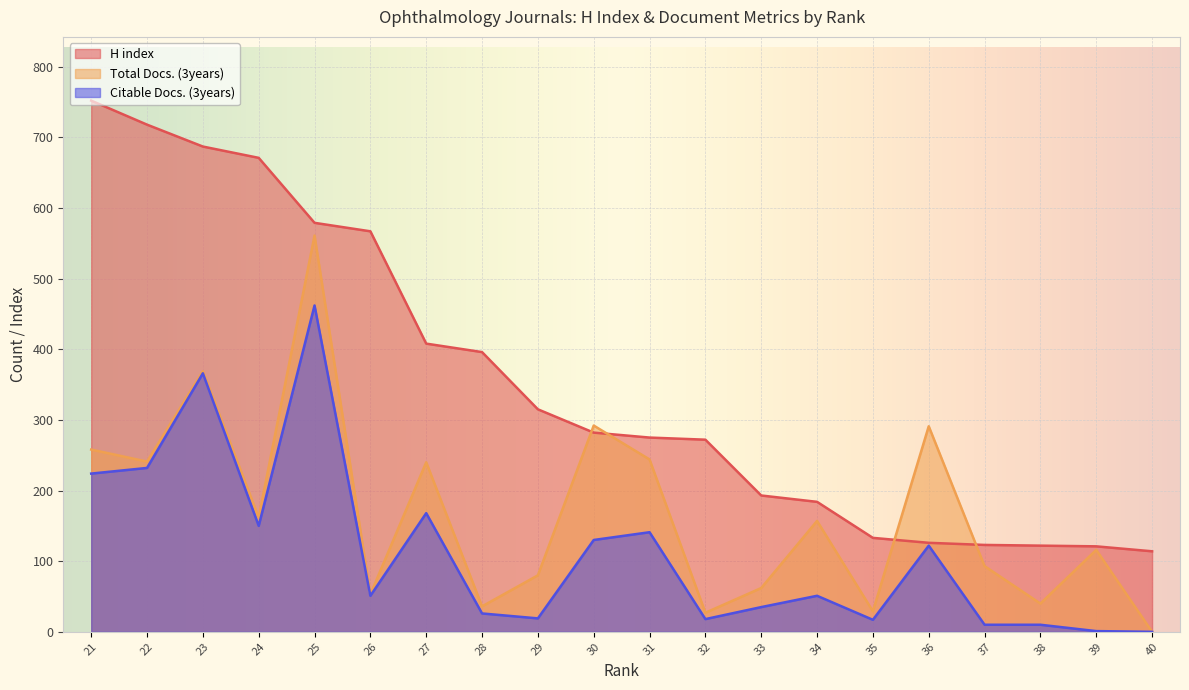

Which series changed the most between 36 and 26?

H index